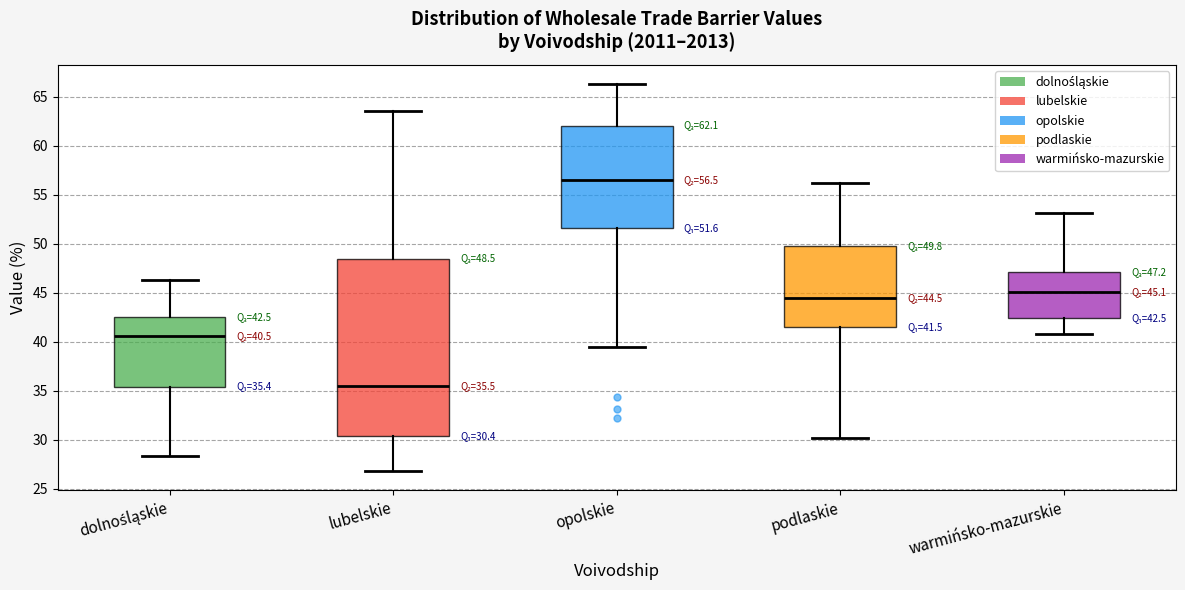

Comparing the boxes themselves (not the whiskers), which one is the tallest?

lubelskie